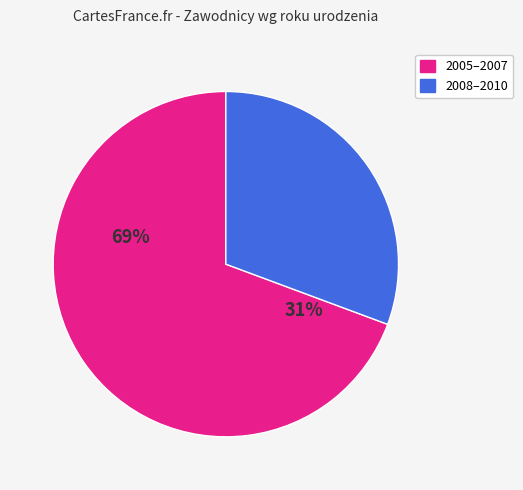

Does any single category account for the majority?

Yes